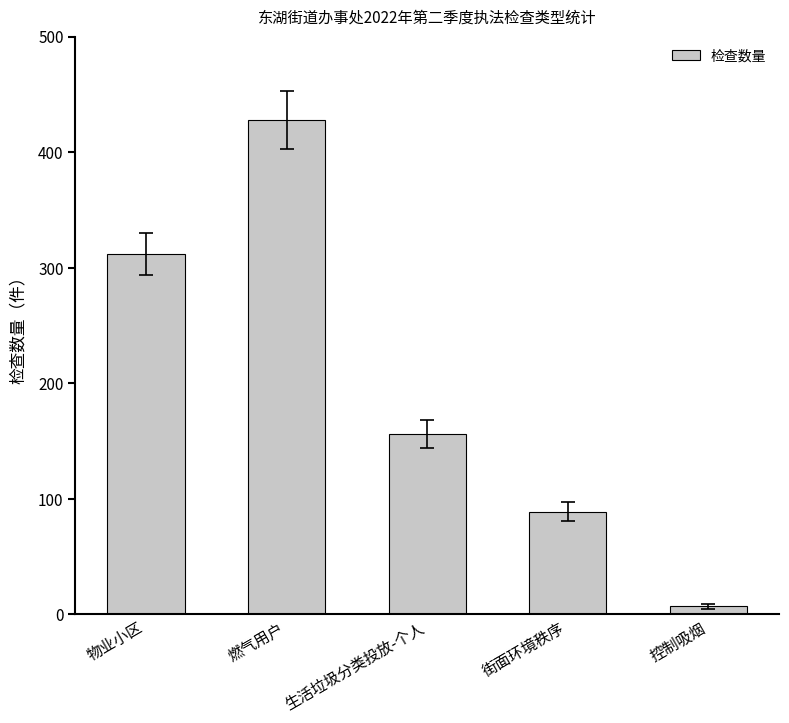

Reading right to left, list all the values displayed in this chart.

7	89	156	428	312